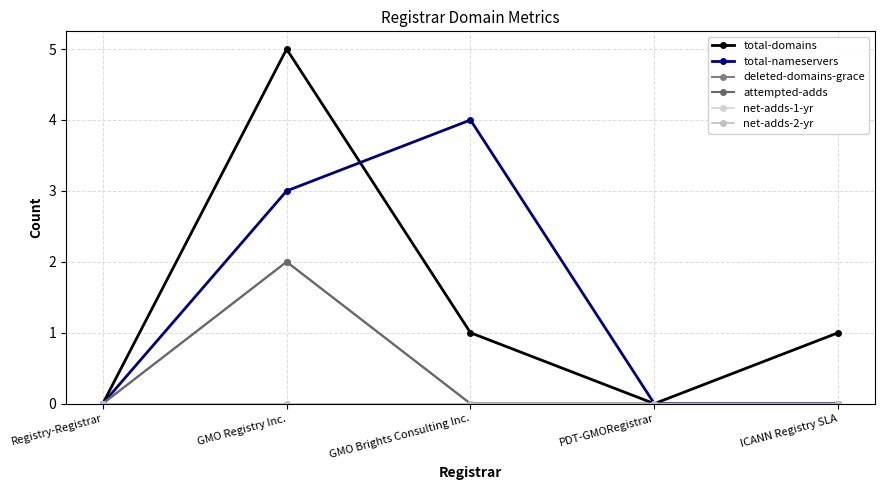

True or false: deleted-domains-grace and total-nameservers intersect in this chart.

False